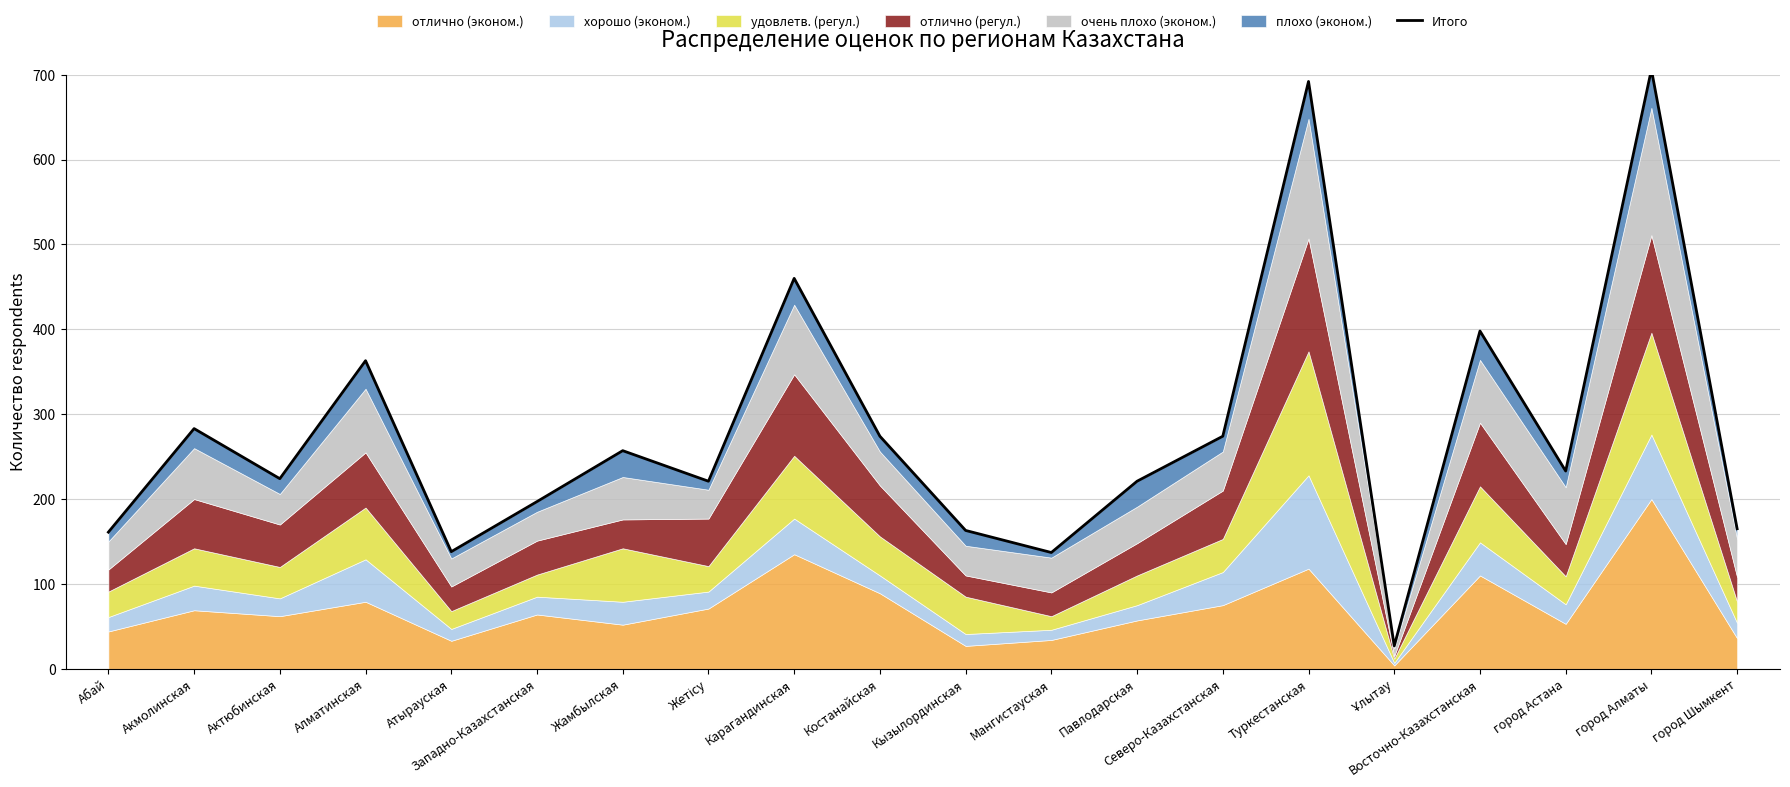

True or false: the data shows 363 at Алматинская.

True